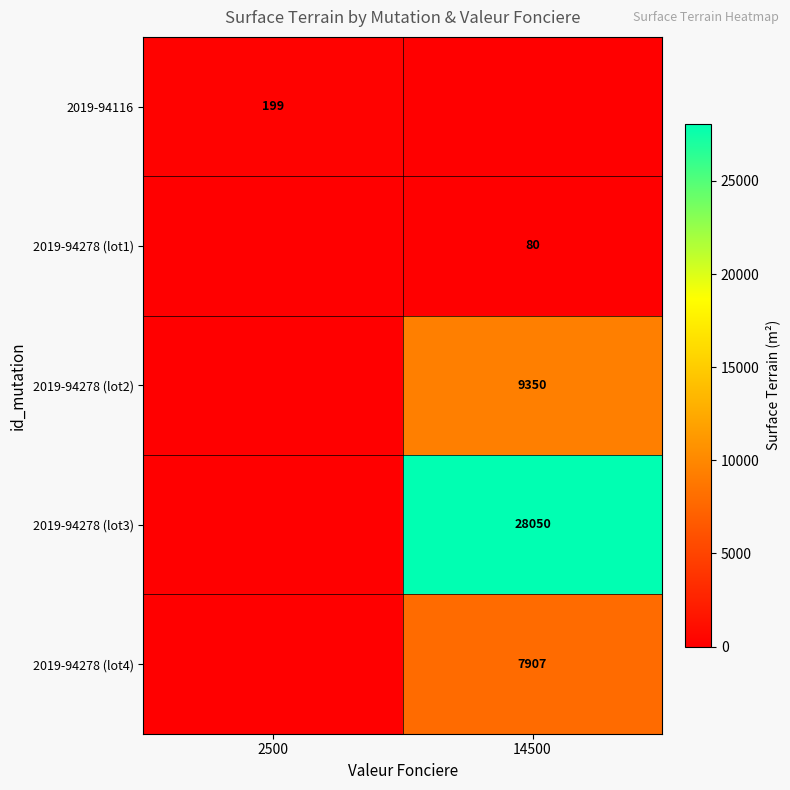

At which category is the sum across all series the highest?

14500